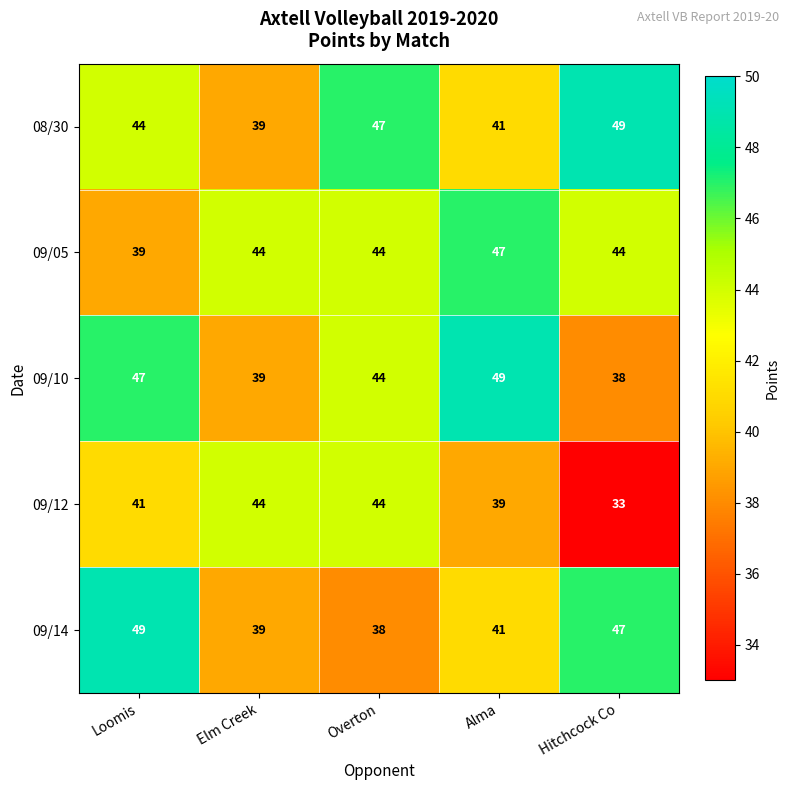

Is it true that 09/10 equals 60 at Hitchcock Co?

False